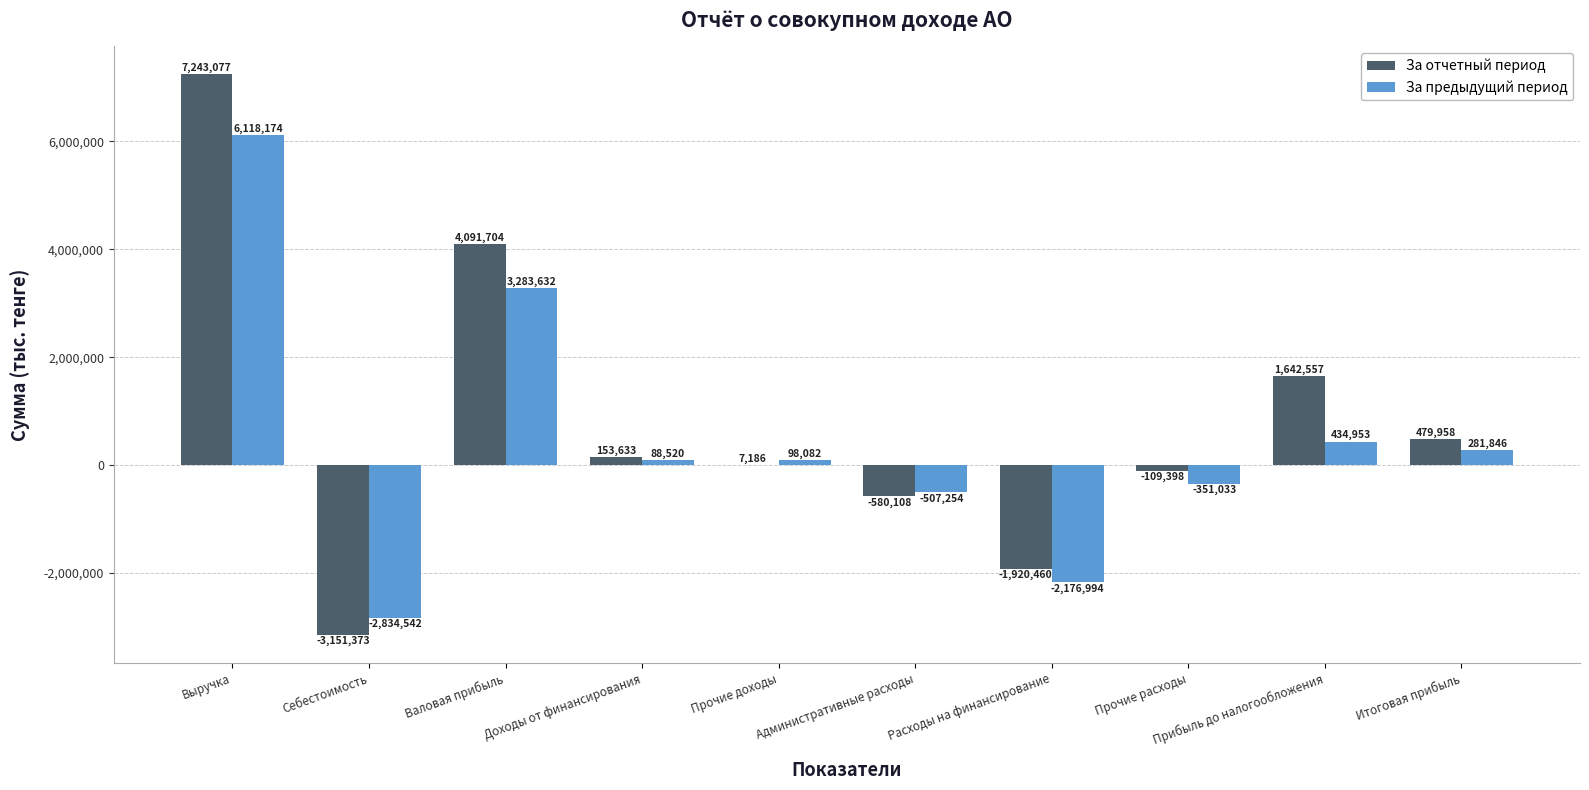

The value of За предыдущий период at Итоговая прибыль is 281846. True or false?

True